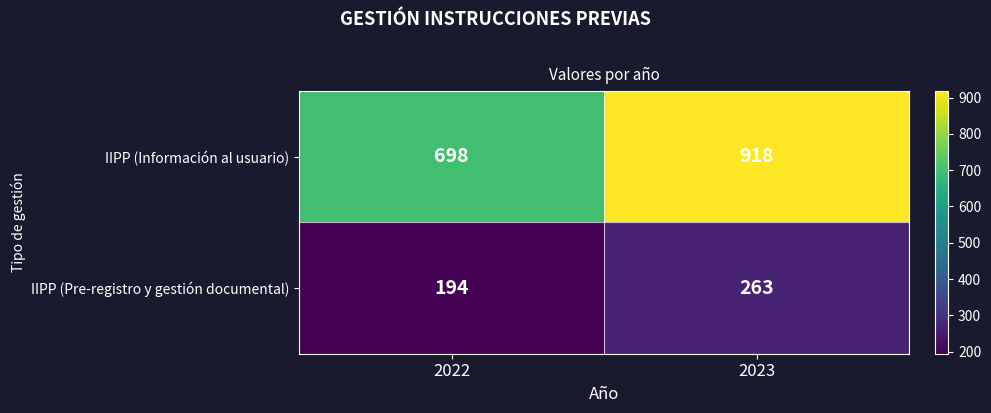

Rank the series by their average value, from lowest to highest.

IIPP (Pre-registro y gestión documental), IIPP (Información al usuario)